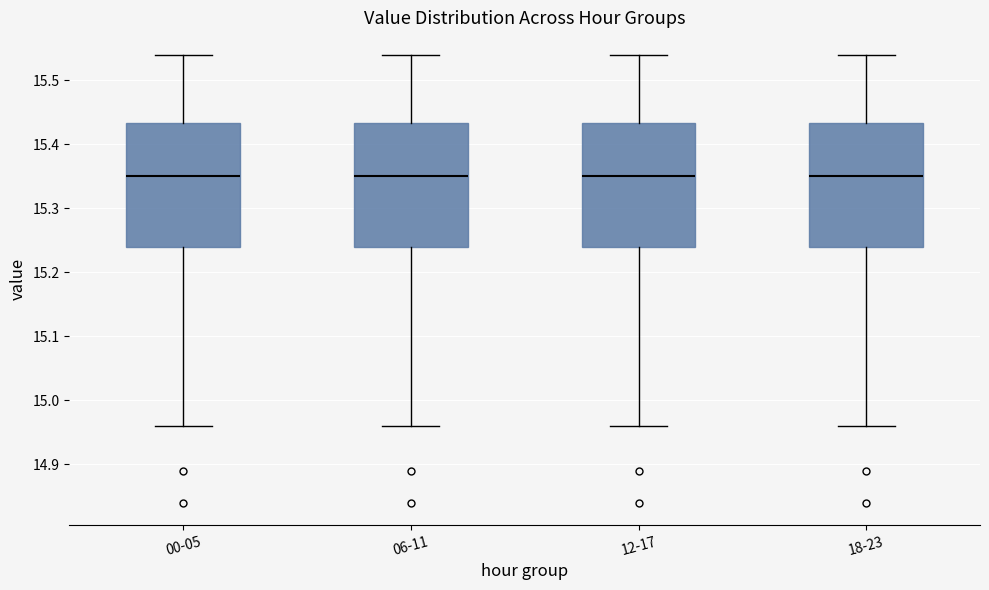

Reading left to right, transcribe this box plot: for each box, give where its median line is, the range the box spans, and where its two whiskers end, as read against the y-axis. The values are not printed on the chart, so give them approximately, as read against the axis.

00-05: median 15.35, box 15.24 to 15.43, whiskers 14.96 to 15.54
06-11: median 15.35, box 15.24 to 15.43, whiskers 14.96 to 15.54
12-17: median 15.35, box 15.24 to 15.43, whiskers 14.96 to 15.54
18-23: median 15.35, box 15.24 to 15.43, whiskers 14.96 to 15.54